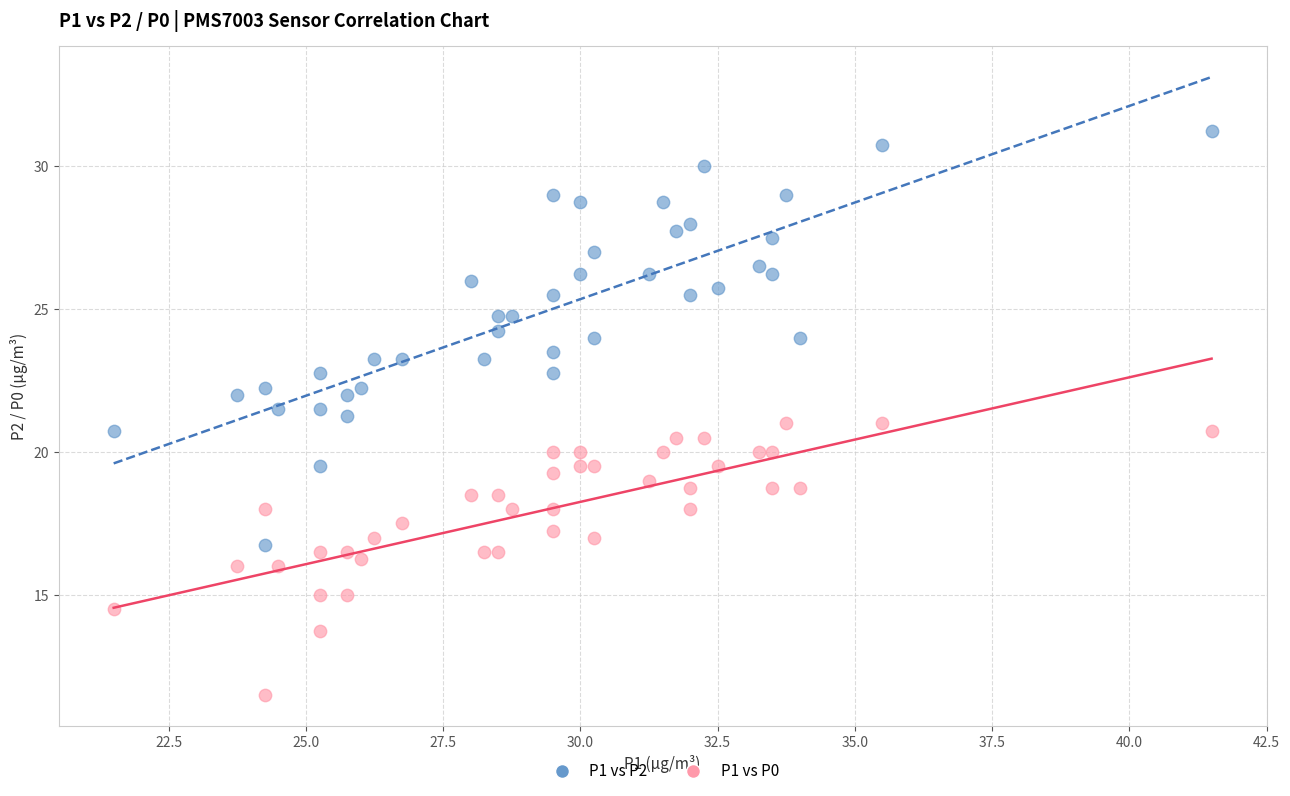

What is the X range (max minus min) for the scatter plot?

20.0